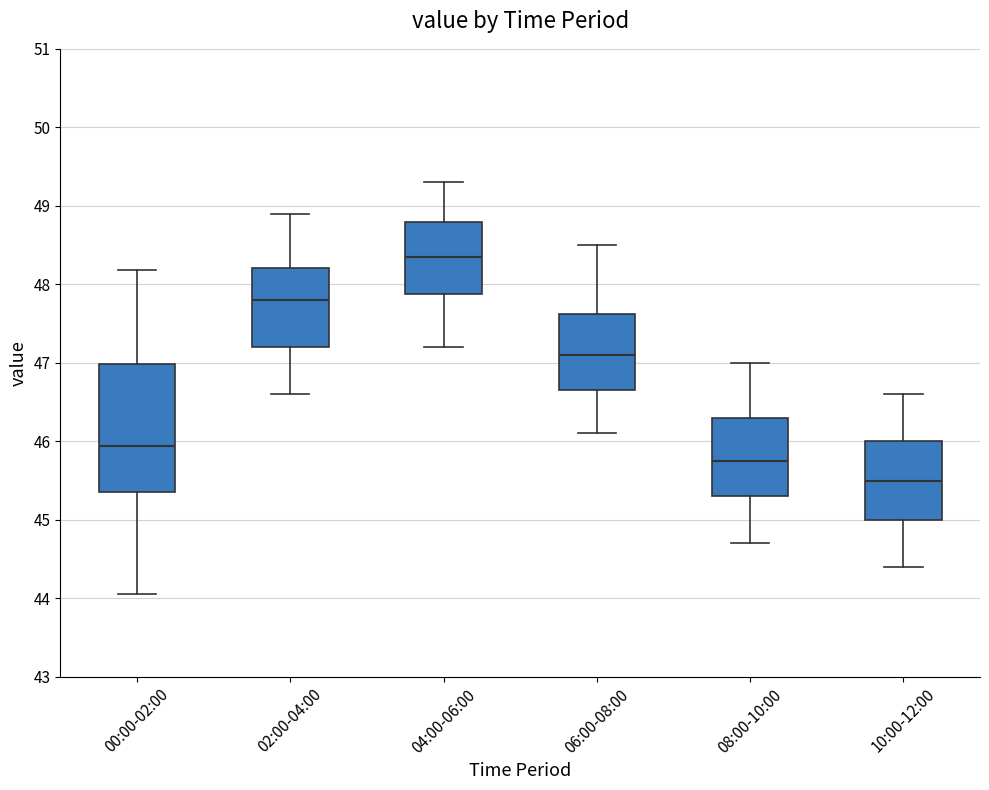

Which box has the lowest median line?

10:00-12:00